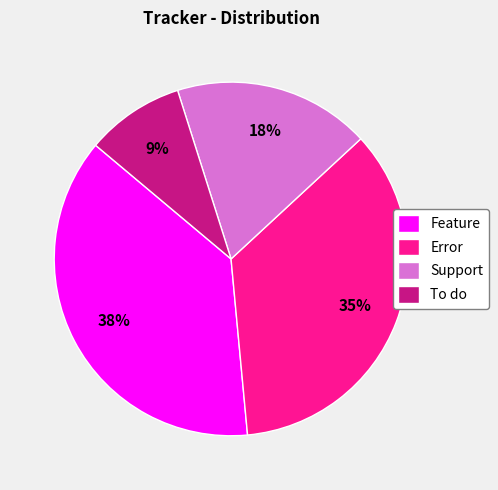

Count the number of slices in the pie.

4